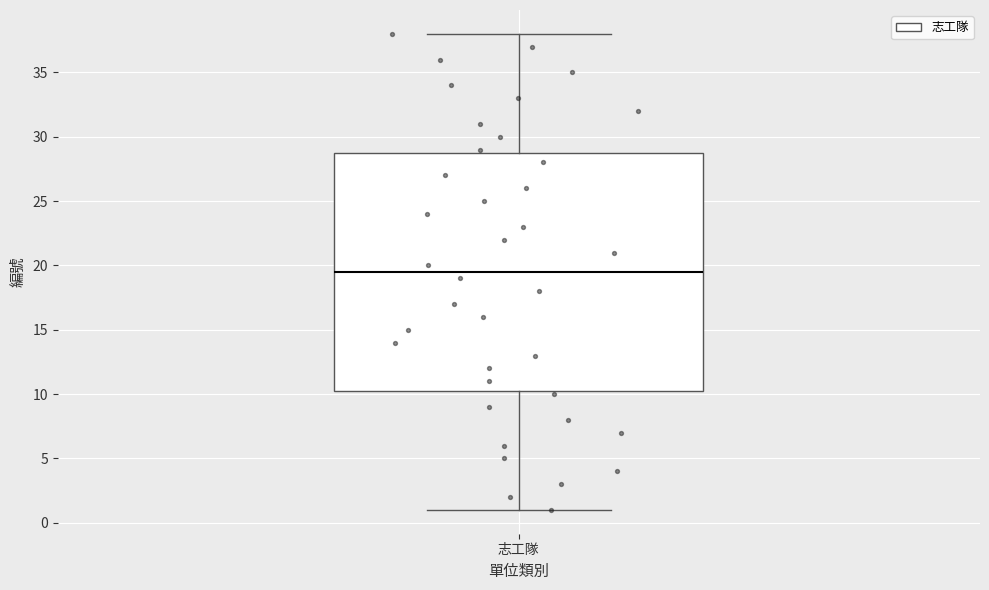

Where does the upper whisker of the box for 志工隊 end on the y-axis? The values are not printed on the chart, so give them approximately, as read against the axis.

38.0